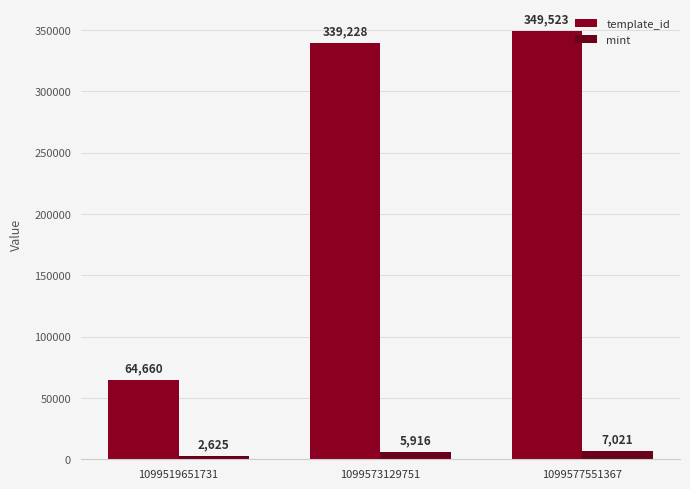

Reading left to right, transcribe all the data shown in this chart.

template_id: 64660	339228	349523
mint: 2625	5916	7021